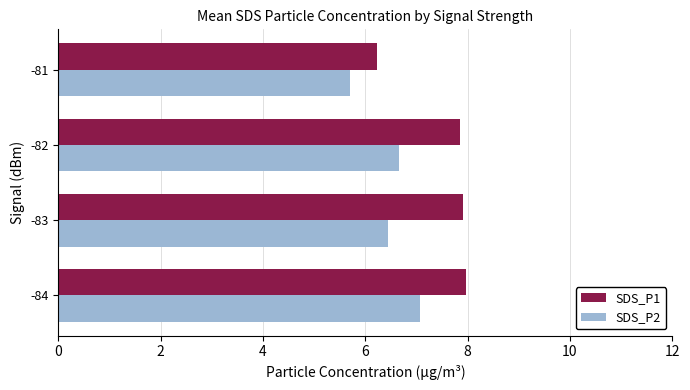

Which series has the largest range (max minus min)?

SDS_P1